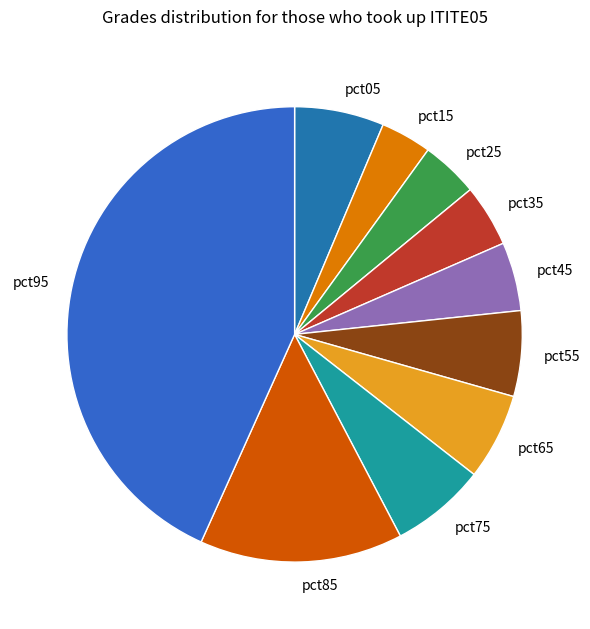

Which slice is the largest?

pct95